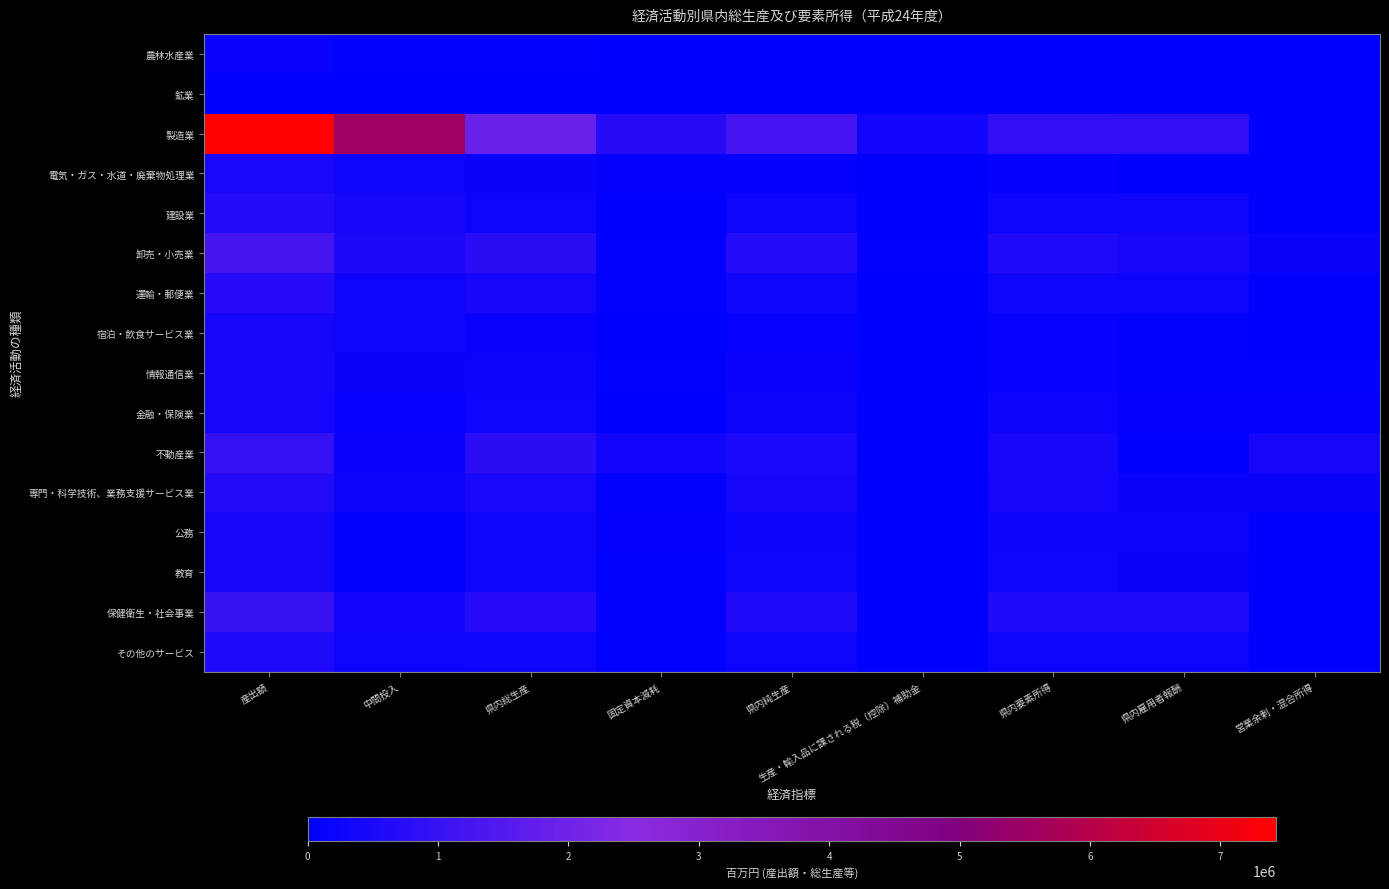

What is the total value across all series at 県内要素所得?

4680450